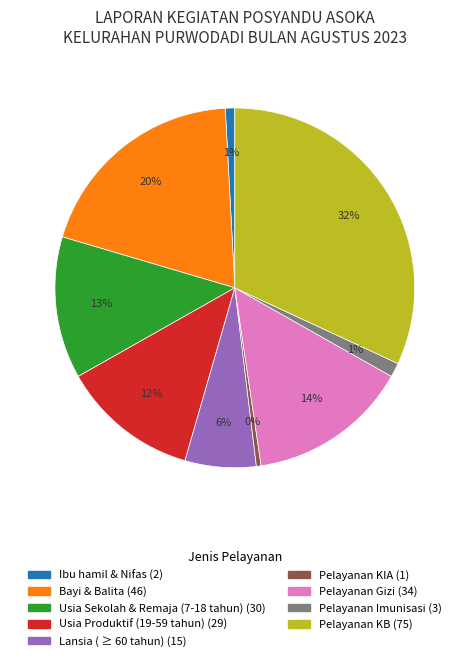

Which category has the biggest portion of the pie?

Pelayanan KB